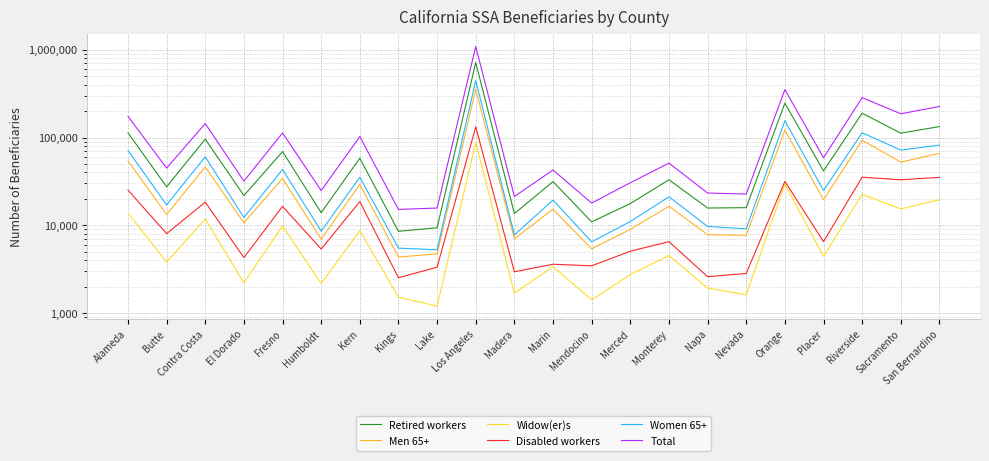

True or false: Retired workers and Disabled workers cross at least once.

False